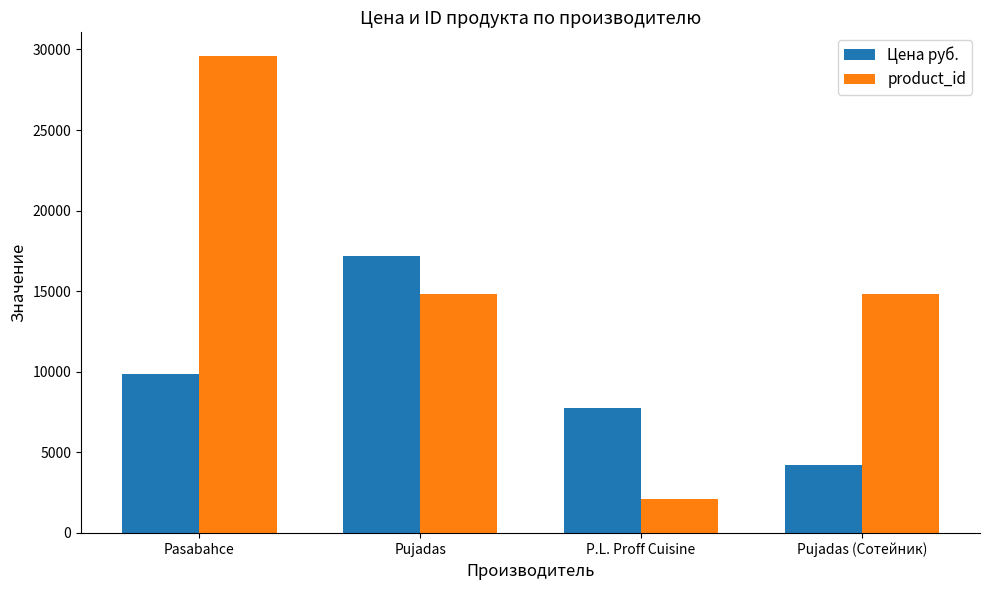

Rank the series by their average value, from highest to lowest.

product_id, Цена руб.